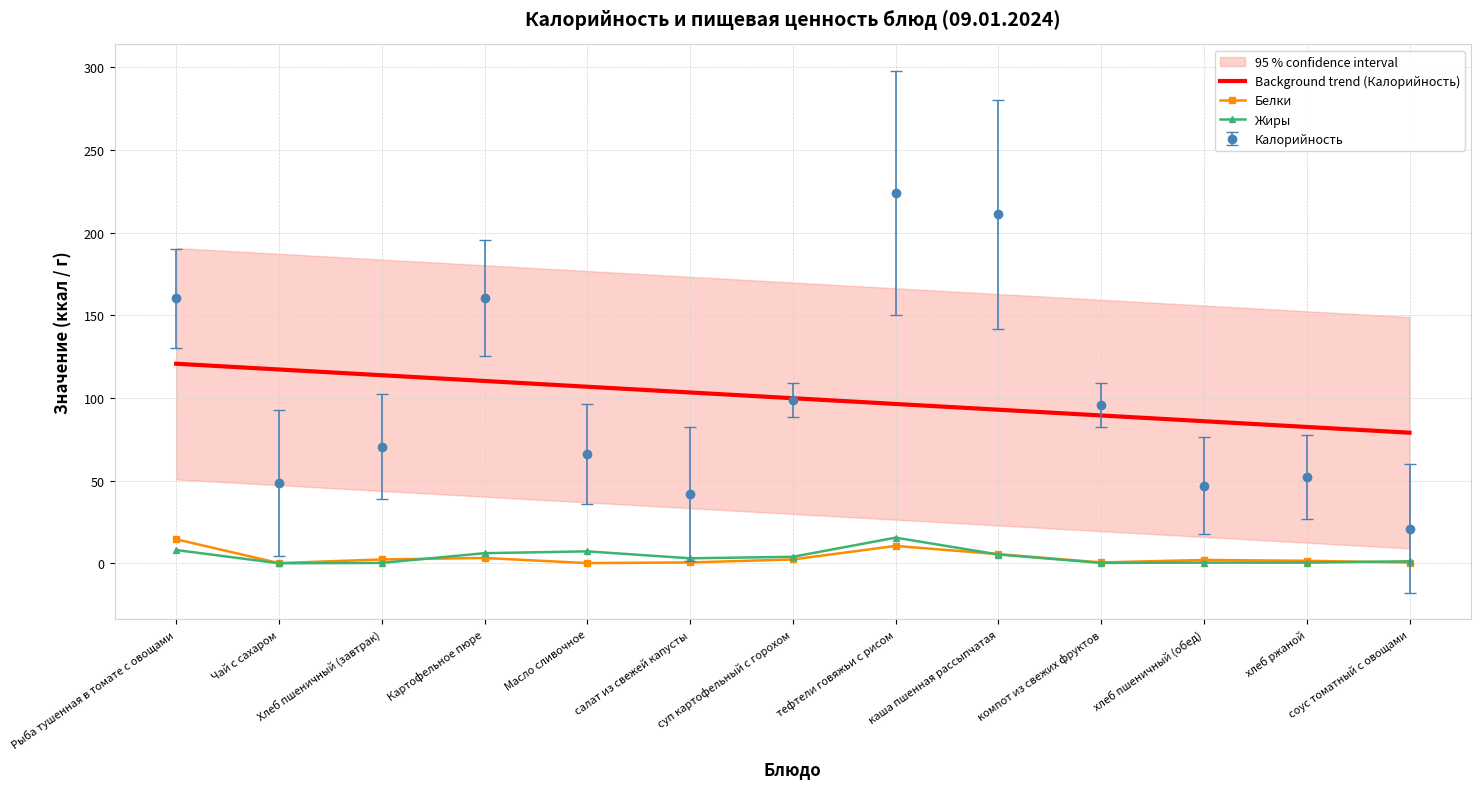

True or false: Background trend (Калорийность) and Жиры intersect in this chart.

False